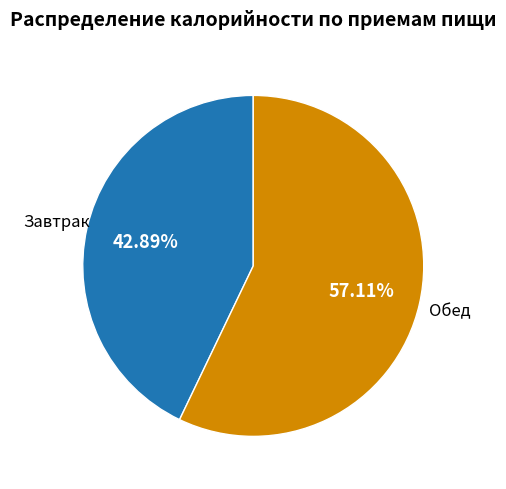

Is Обед the majority of the pie?

Yes